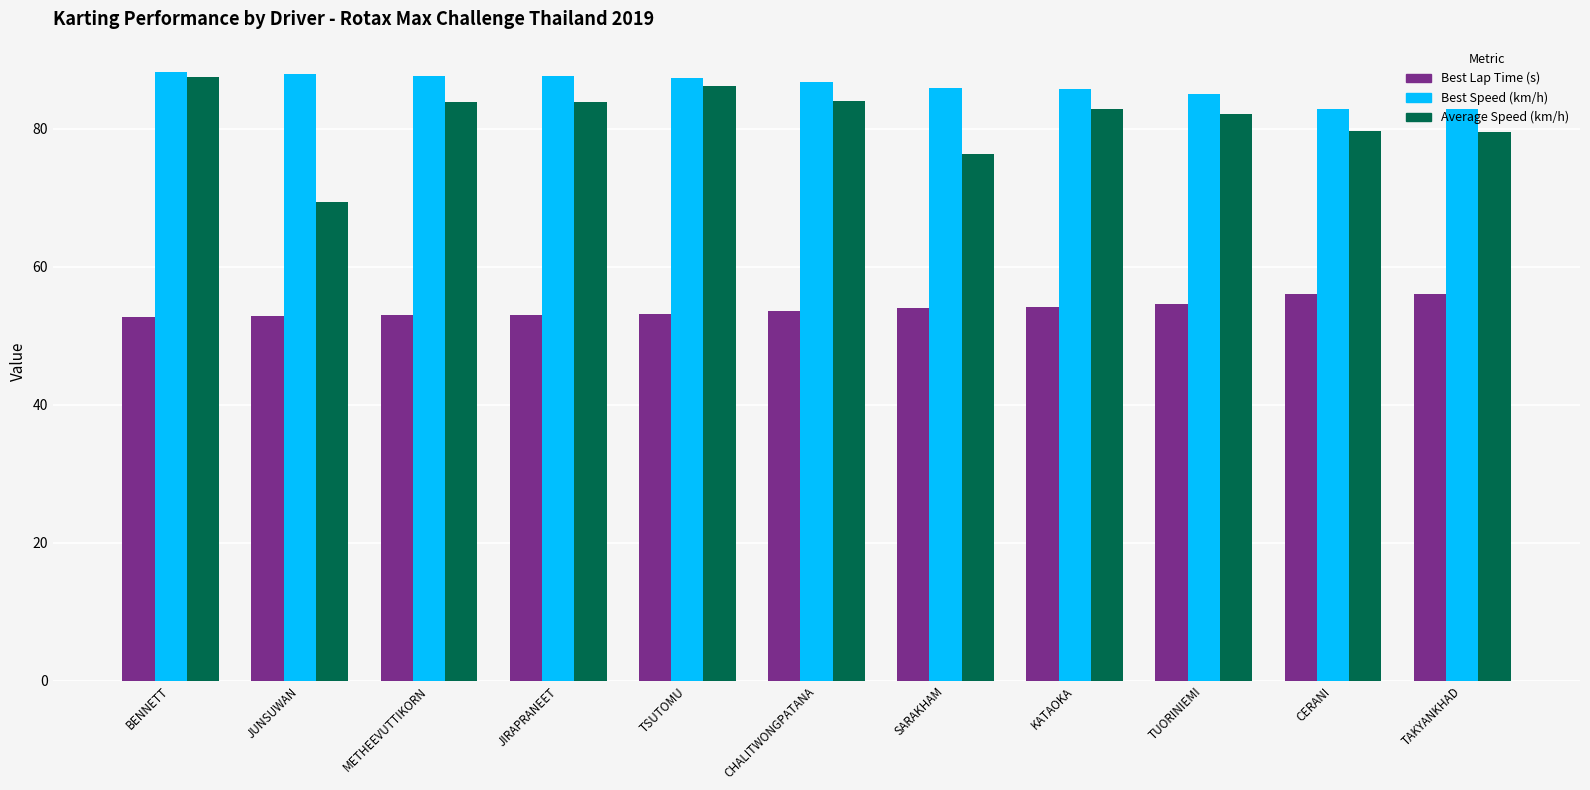

What are all the series names shown in the legend?

Best Lap Time (s), Best Speed (km/h), Average Speed (km/h)